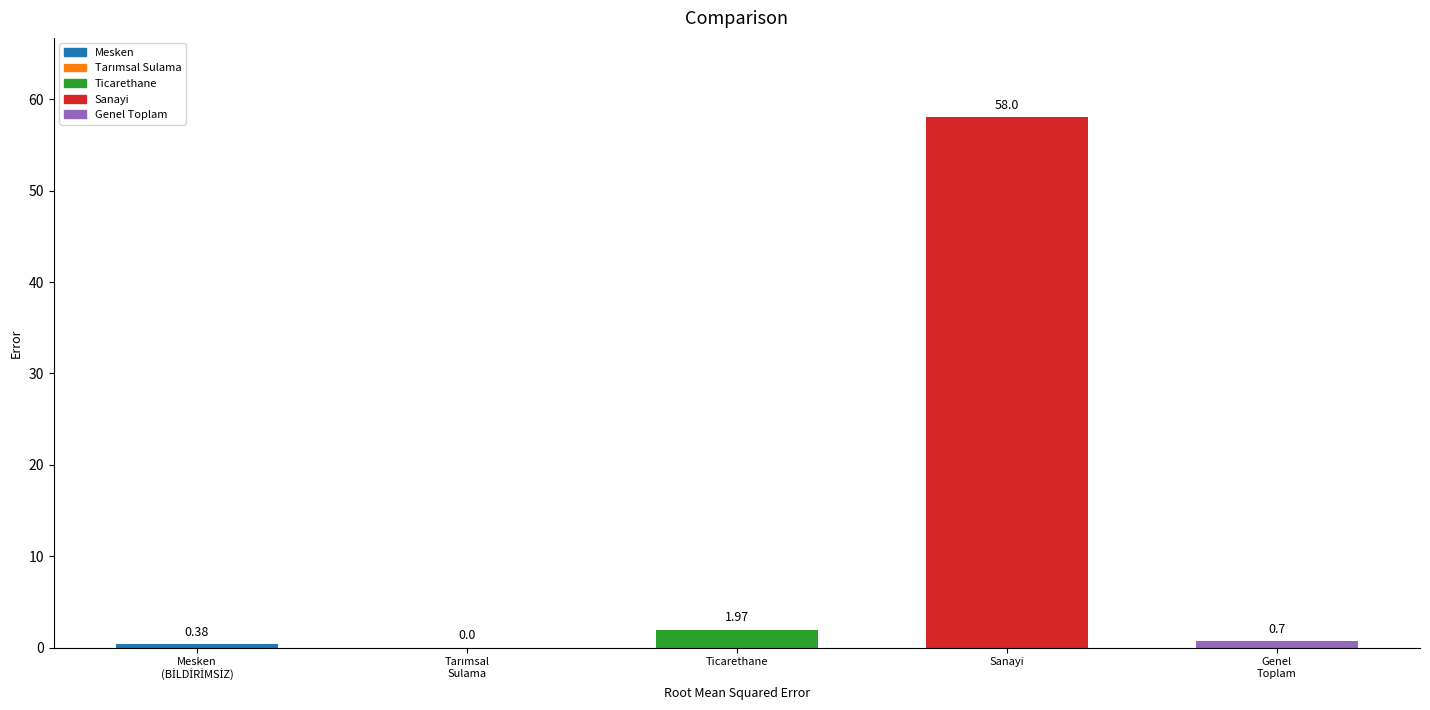

What are all the series names shown in the legend?

Mesken, Tarımsal Sulama, Ticarethane, Sanayi, Genel Toplam